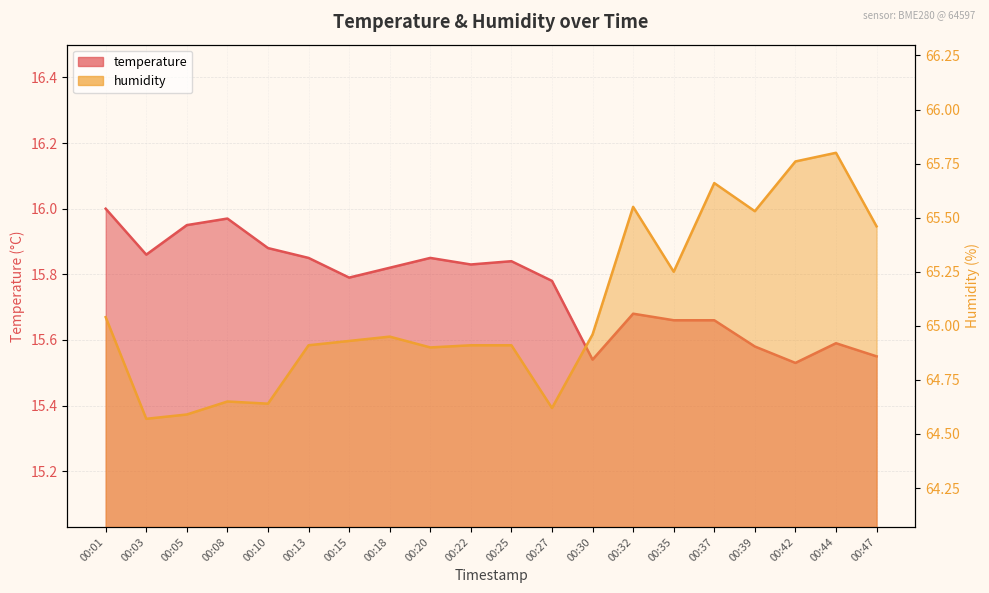

The value of temperature at 00:37 is 8.9. True or false?

False